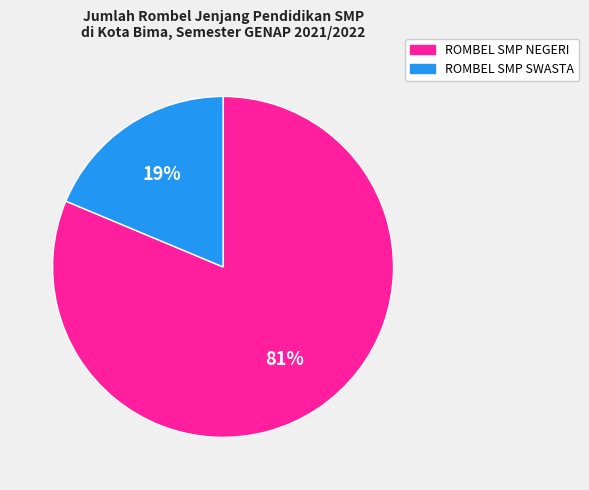

To the nearest percent, what is the average slice percentage?

50%